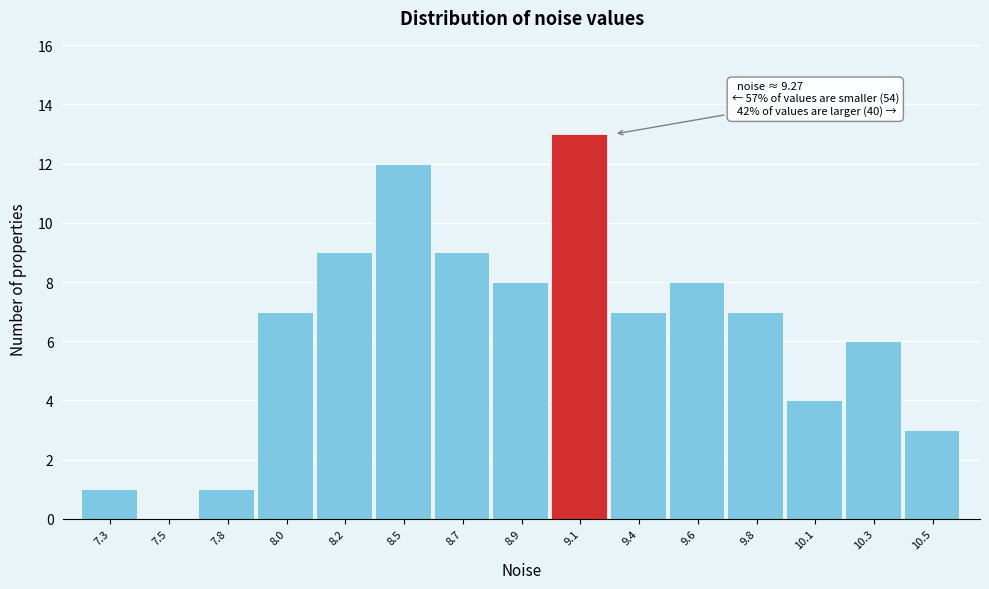

Reading right to left, list all the values displayed in this chart.

10.5=3	10.3=6	10.1=4	9.8=7	9.6=8	9.4=7	9.1=13	8.9=8	8.7=9	8.5=12	8.2=9	8.0=7	7.8=1	7.5=0	7.3=1